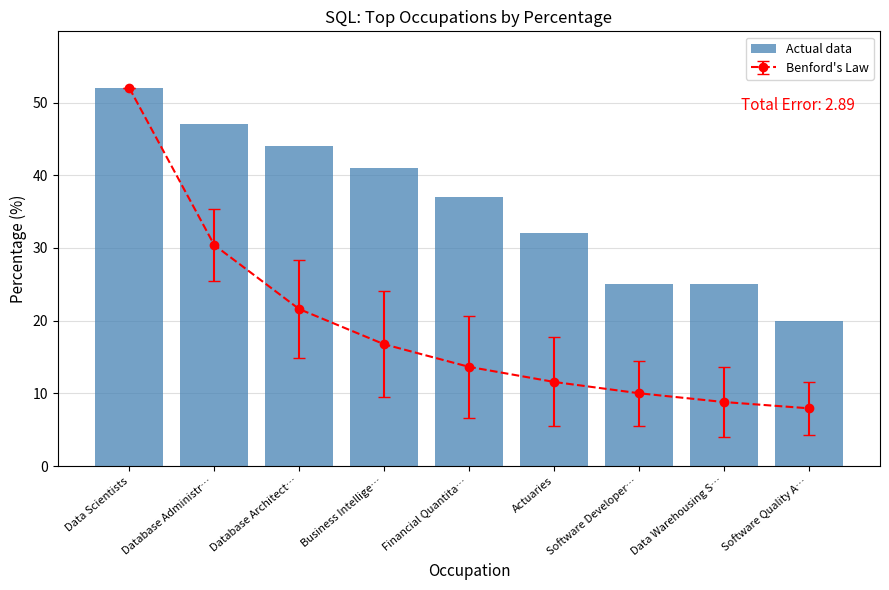

The chart shows a value of 72 at Database Administr…. True or false?

False